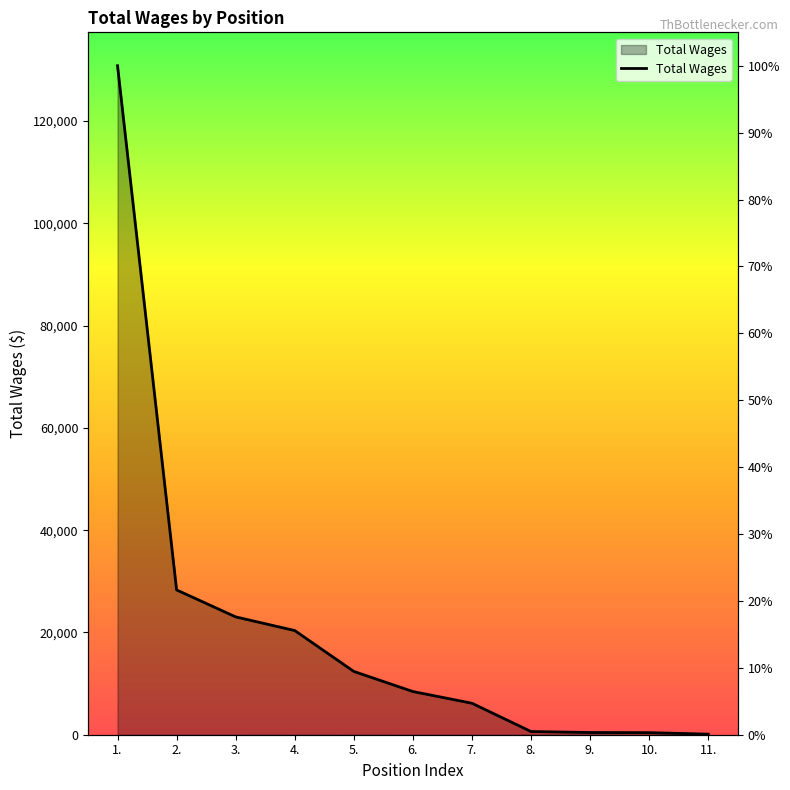

Which category has the lowest value across all series?

11.